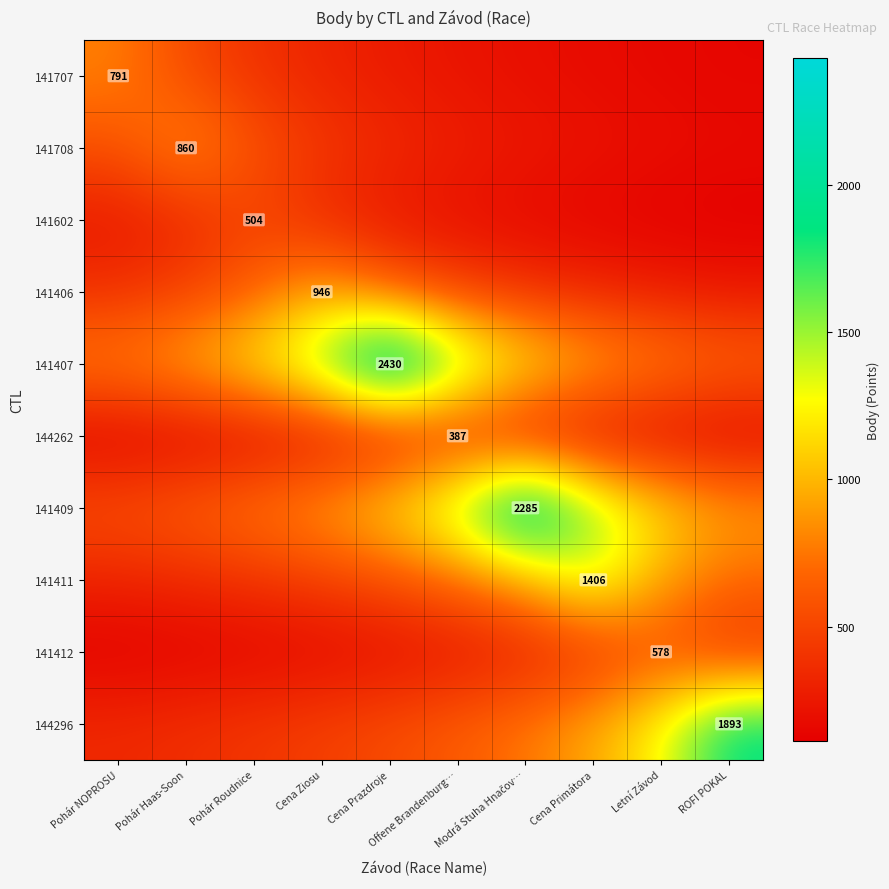

True or false: 144262 has a value of 353.0 at Cena Prazdroje.

False